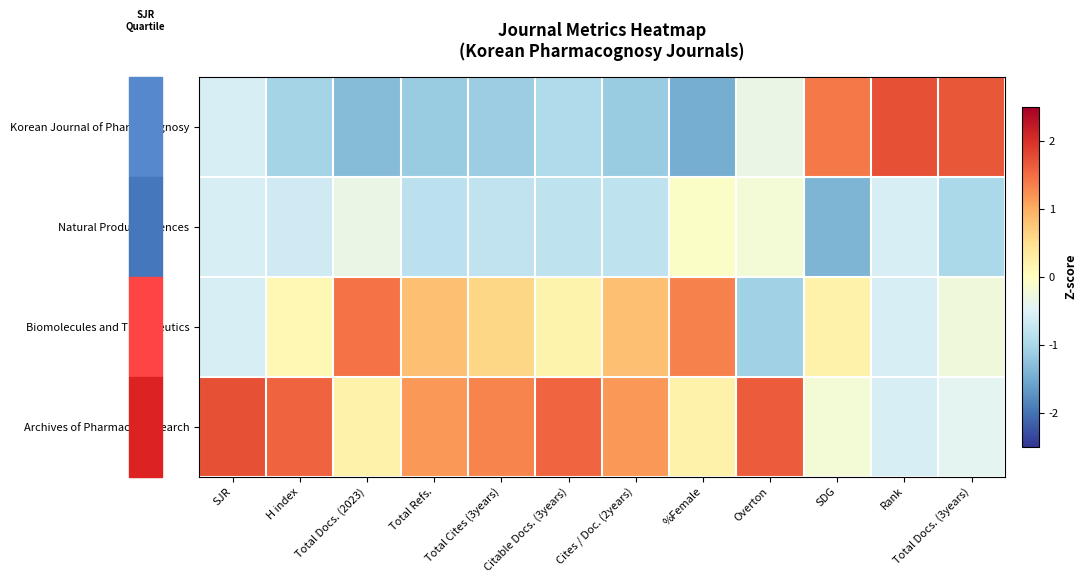

What is the smallest value displayed?

-1.5